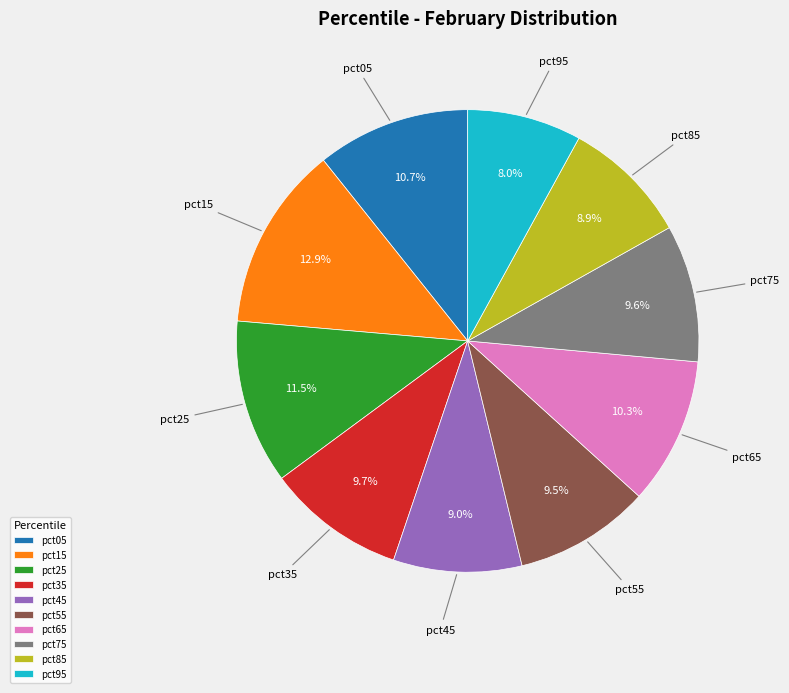

To the nearest percent, what is the difference between the largest and smallest slice percentages?

5%